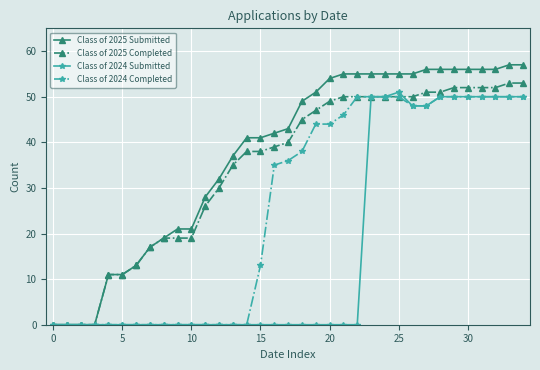

How many lines are shown in the chart?

4